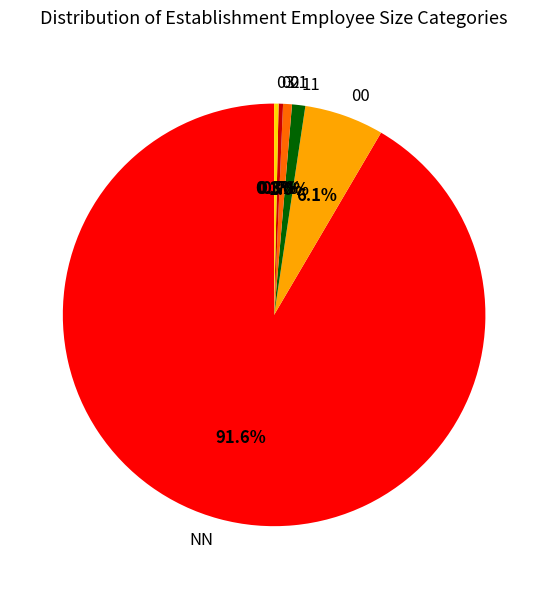

What is the largest slice in the pie chart?

NN